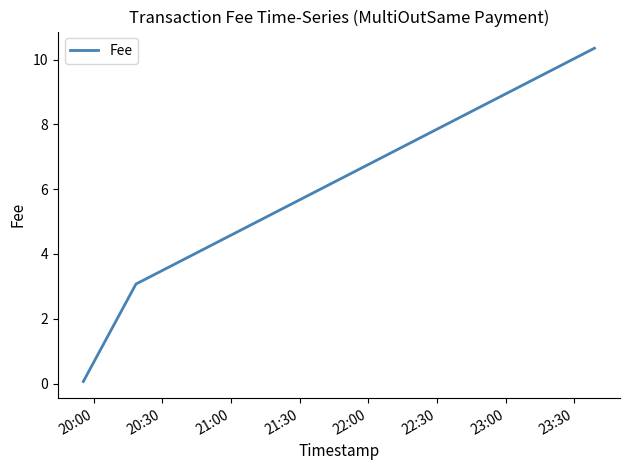

What is the greatest value displayed?

10.3